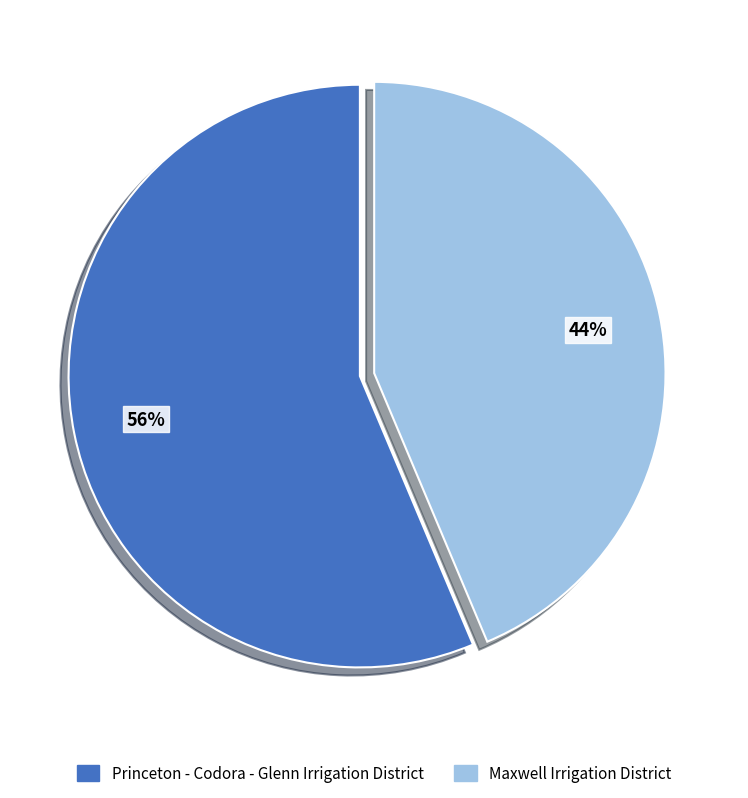

To the nearest percent, what portion does Princeton - Codora - Glenn Irrigation District represent?

56%